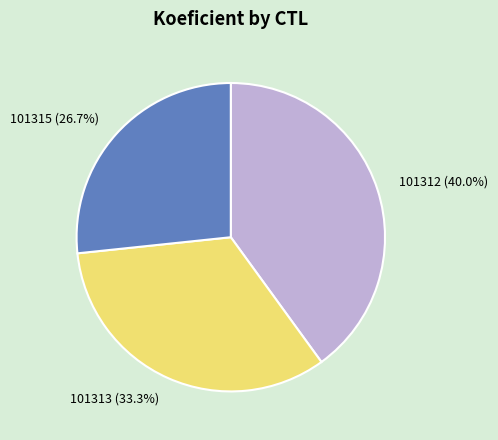

Which slice is the smallest?

101315